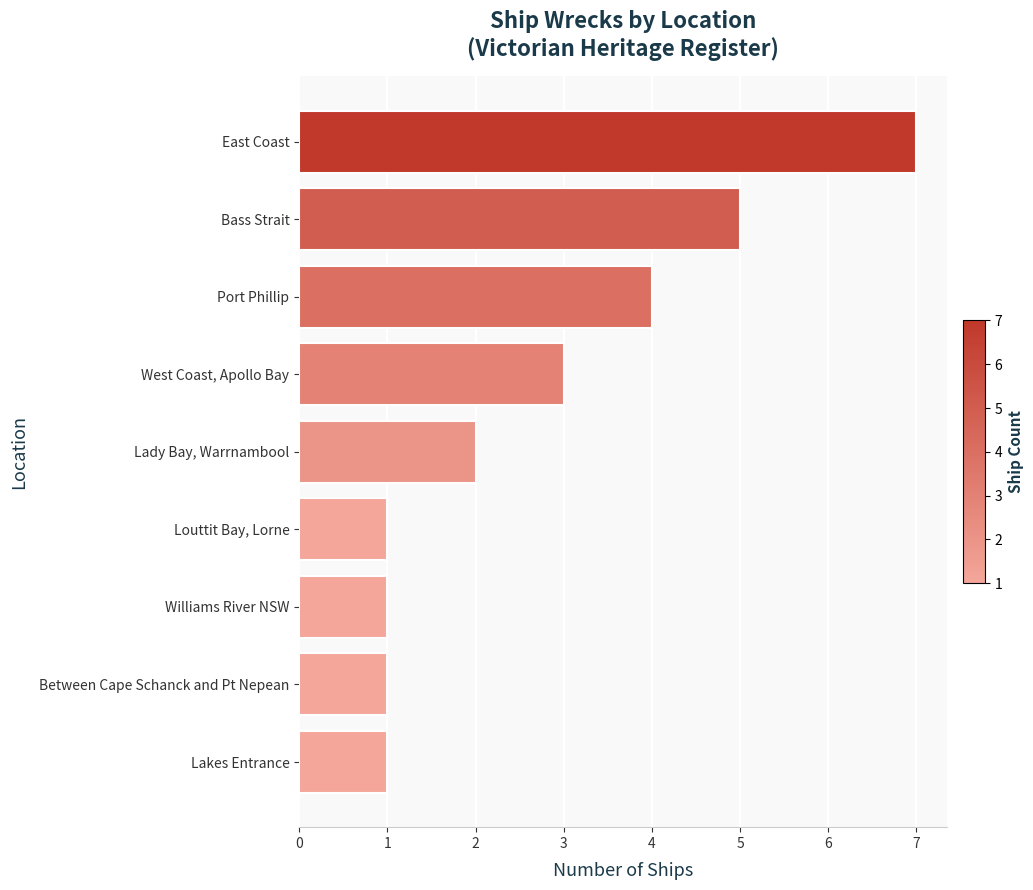

Is it true that the value at Bass Strait is 8?

False